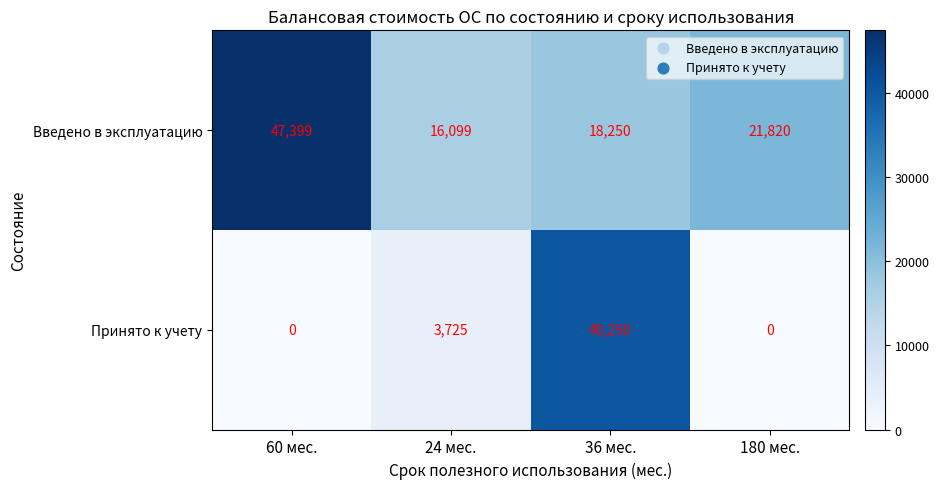

At how many categories does at least one series exceed 33937?

2